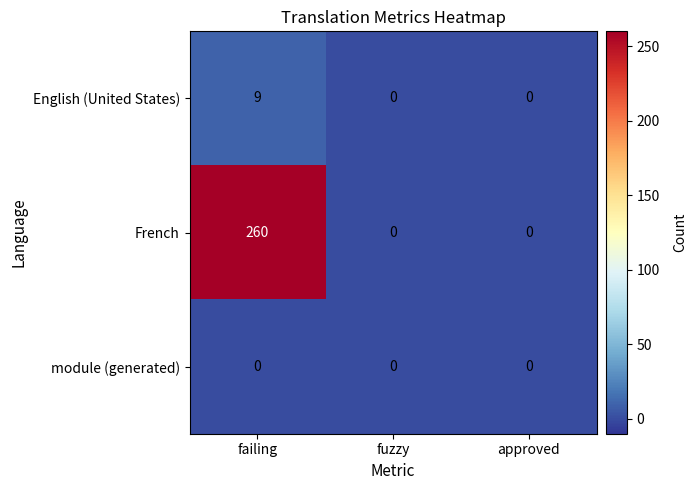

At which category does the chart reach its peak across all series?

failing